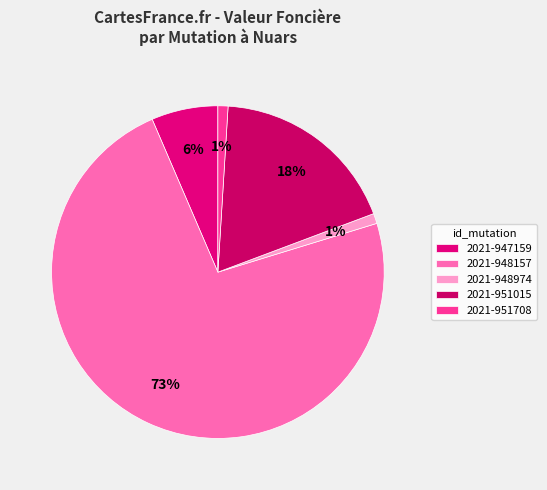

How many segments does this pie chart have?

5